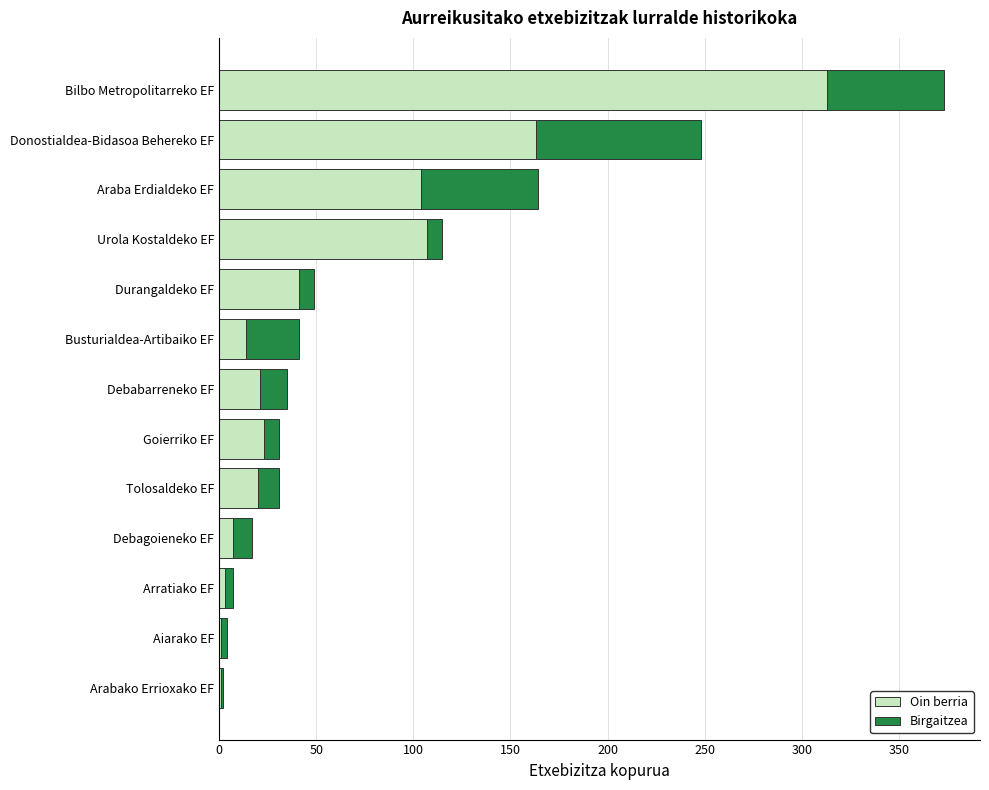

At which label is Oin berria closest to 157?

Donostialdea-Bidasoa Behereko EF